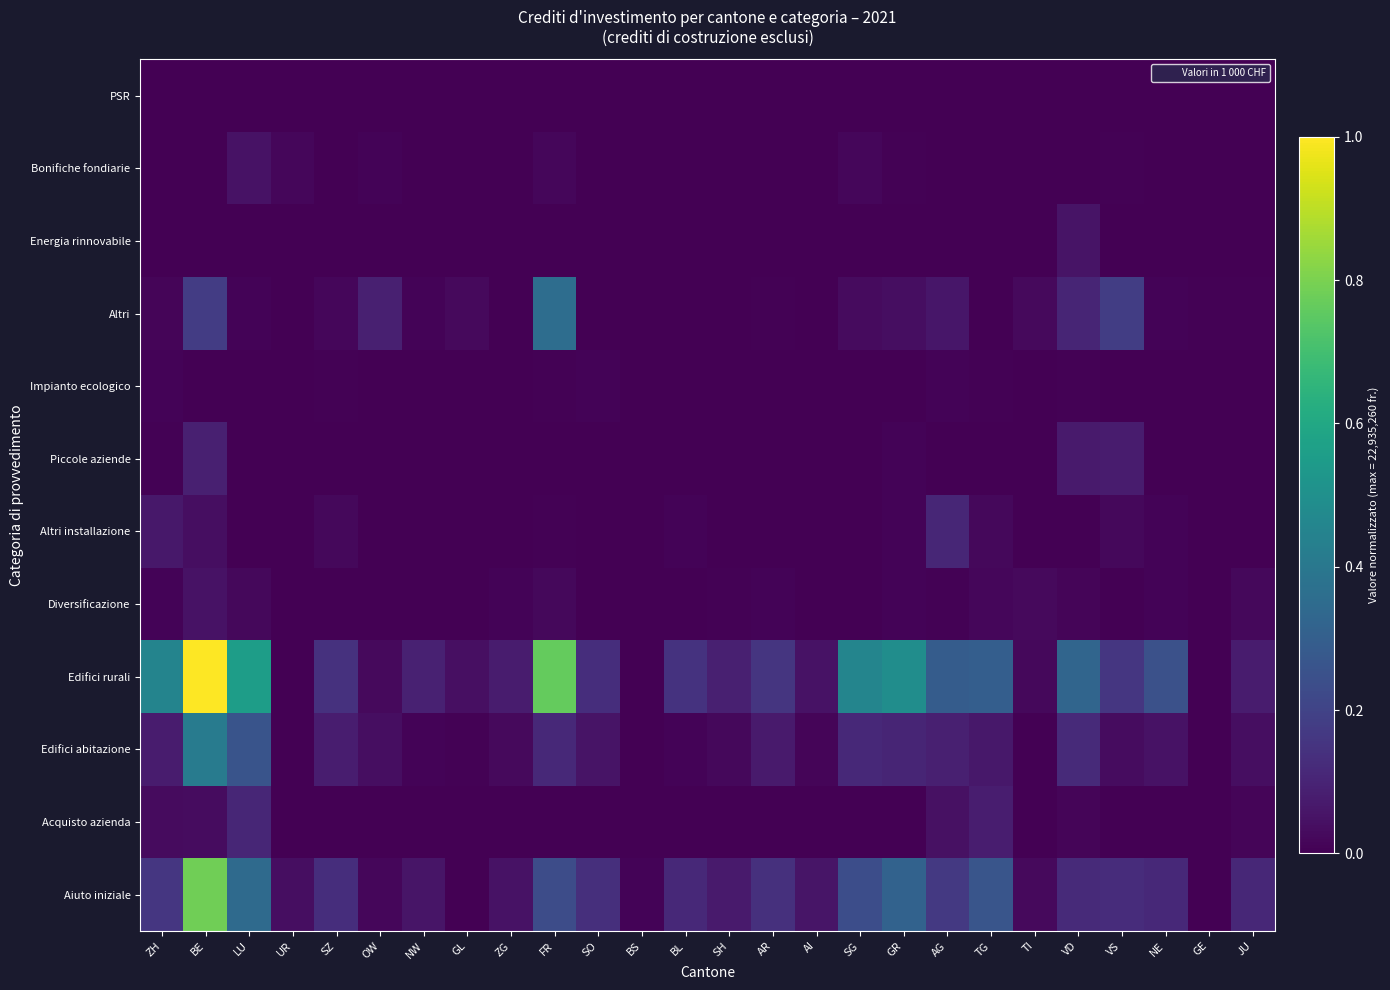

List the series in order of their peak value, highest first.

Edifici rurali, Aiuto iniziale, Edifici abitazione, Altri, Acquisto azienda, Altri installazione, Piccole aziende, Energia rinnovabile, Bonifiche fondiarie, Diversificazione, Impianto ecologico, PSR